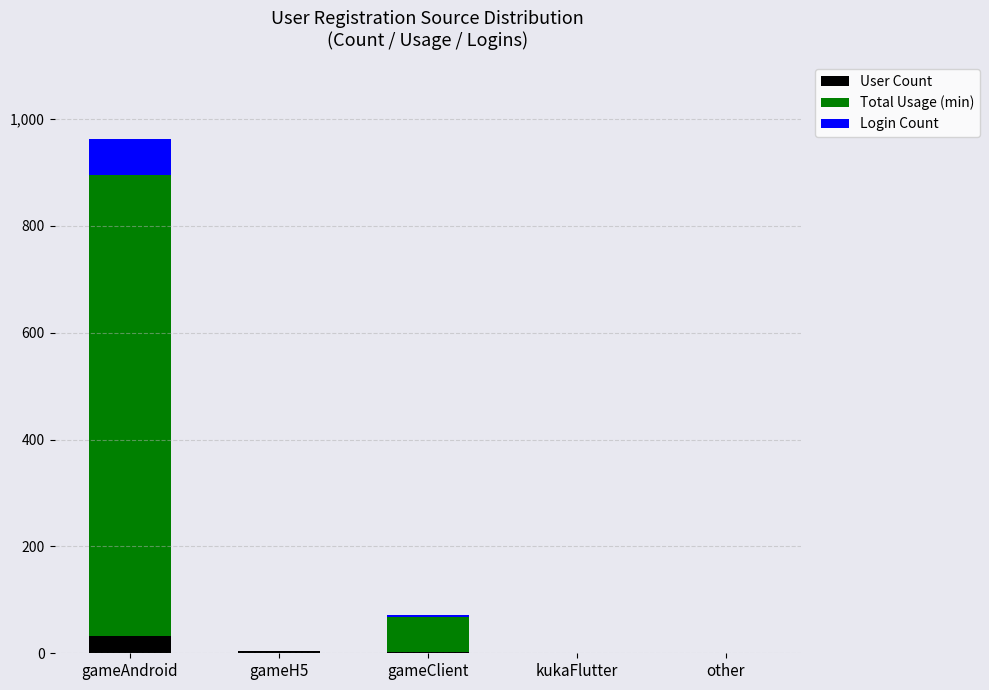

How many categories are shown in the chart?

5